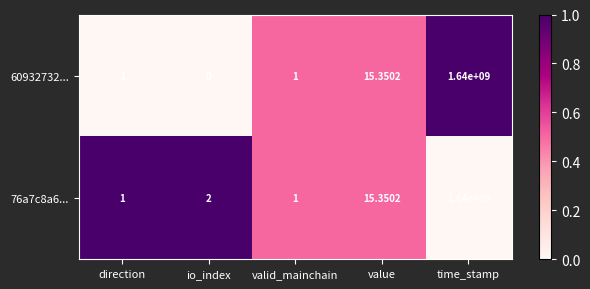

List the labels in order of 60932732... value, smallest first.

direction, io_index, valid_mainchain, value, time_stamp